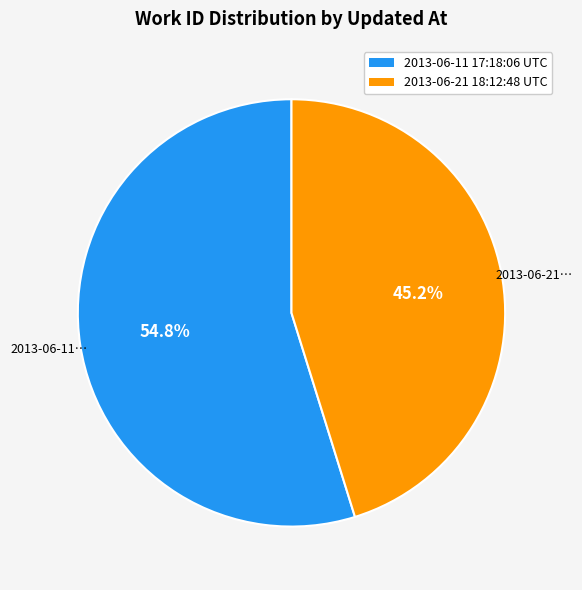

What percentage is the 2013-06-11 17:18:06 UTC slice, to the nearest percent?

55%